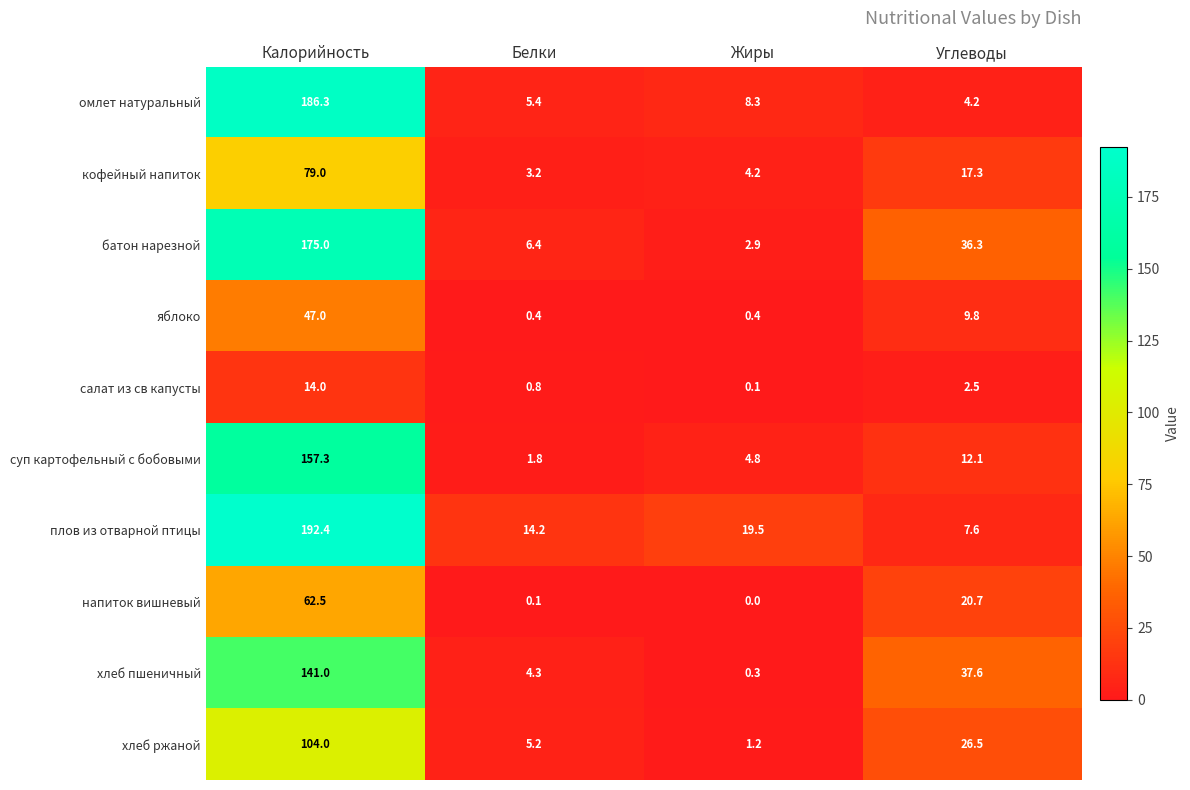

What is the total value across all series at Углеводы?

174.6